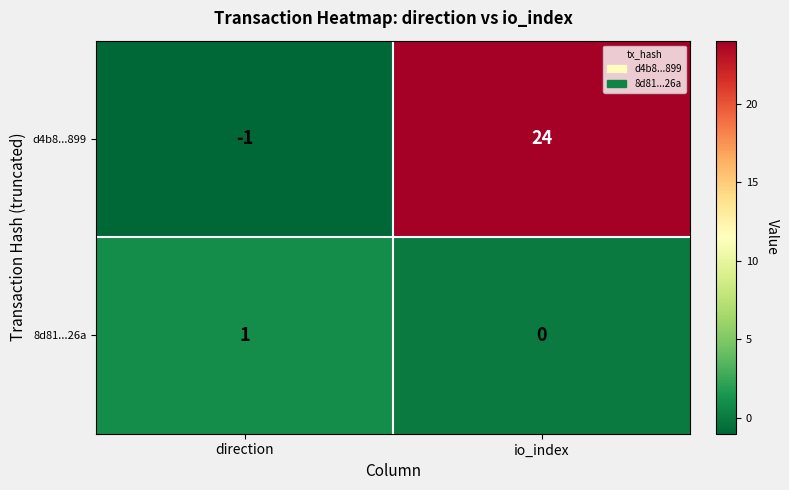

How many positive values does the d4b8...899 series have?

1